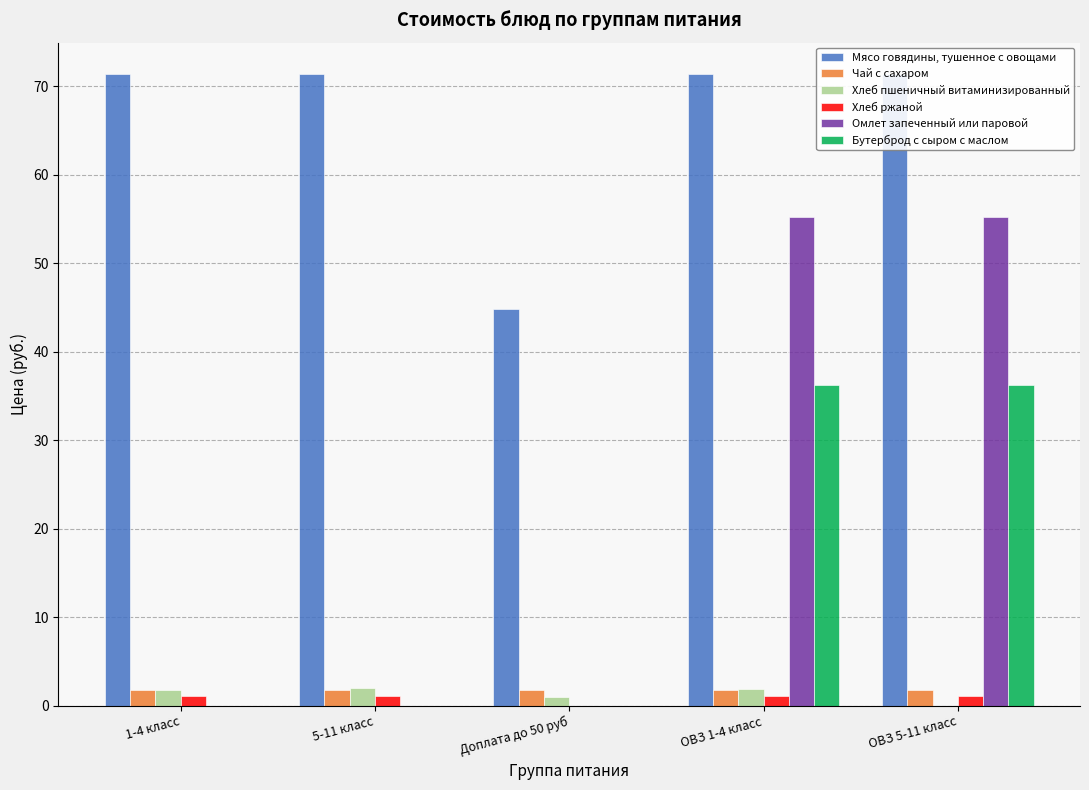

At which category does the chart reach its minimum across all series?

ОВЗ 5-11 класс